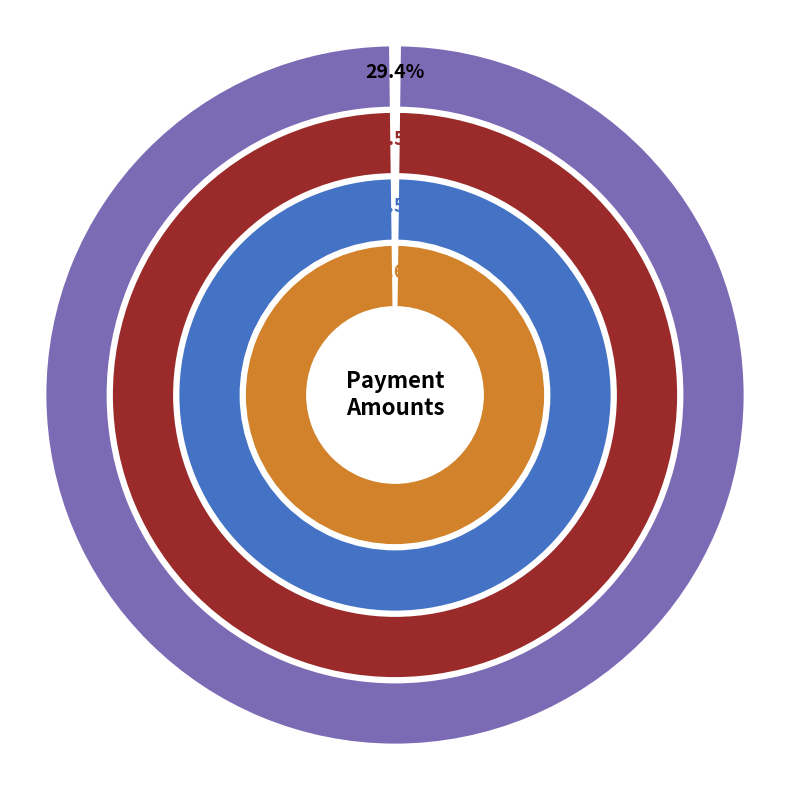

What percentage is NOT represented by 368006?

79.5%